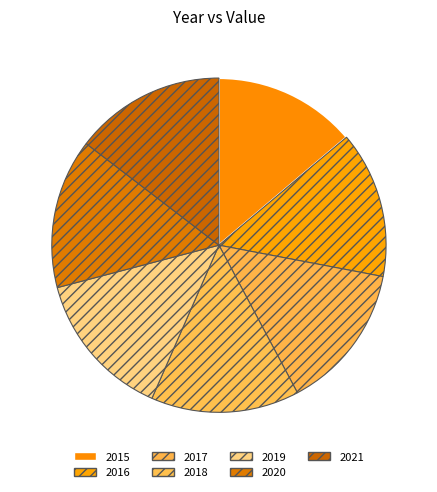

Count the number of slices in the pie.

7